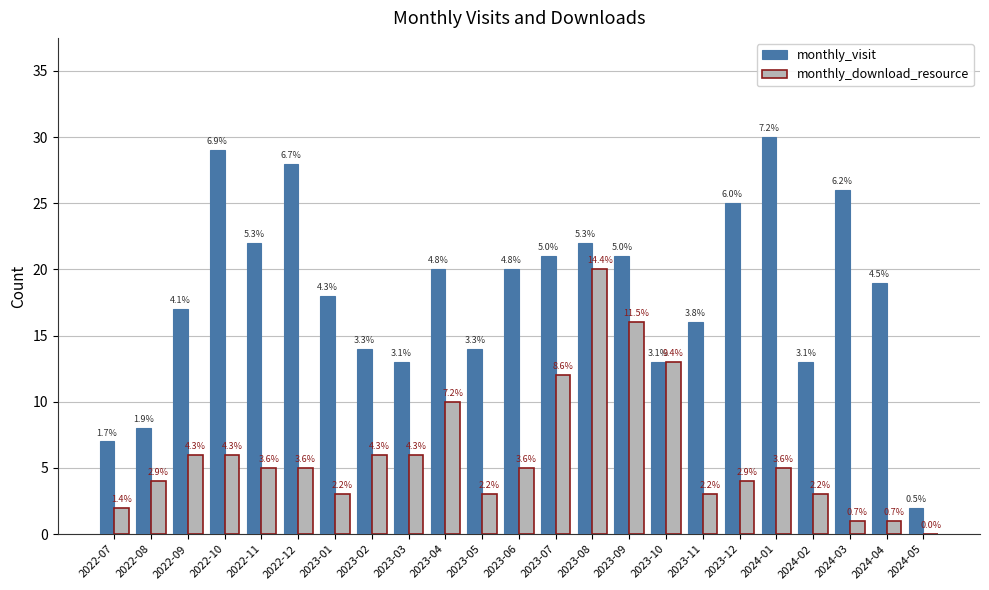

Which series has the widest spread of values?

monthly_visit